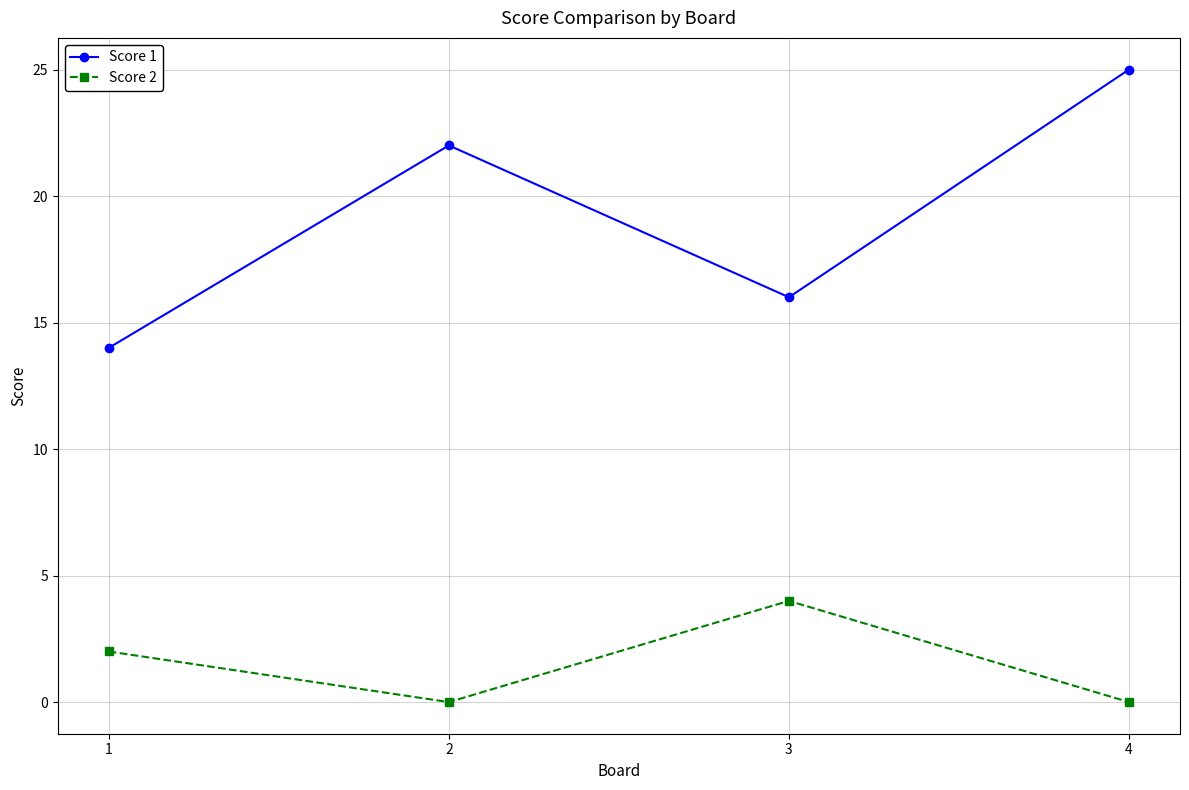

What is the sum of all Score 1 values?

77